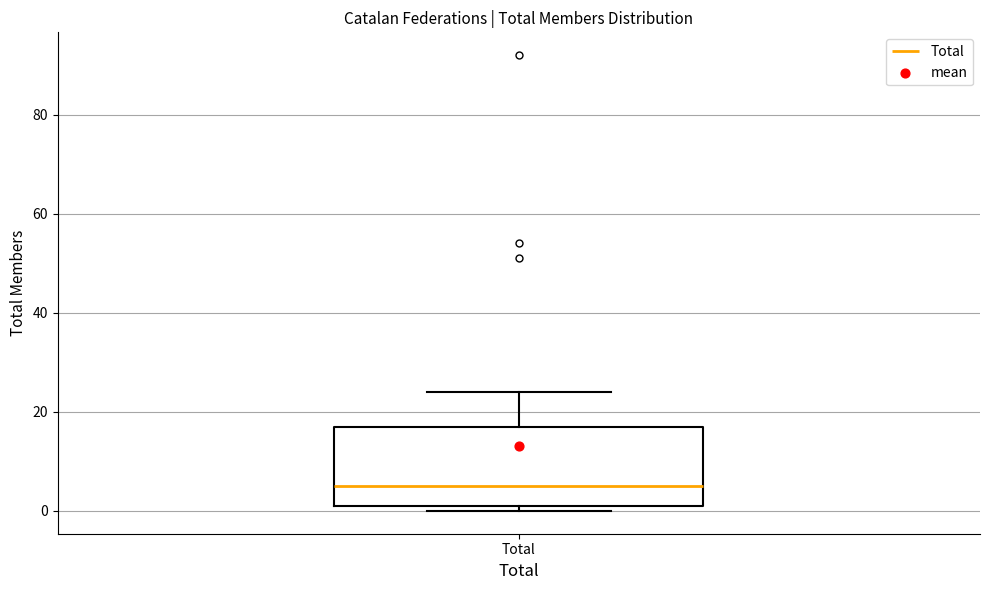

Read this box plot against the y-axis: the position of the median line, the range covered by the box, and the ends of both whiskers. The values are not printed on the chart, so give them approximately, as read against the axis.

median 6, box 2 to 18, whiskers 0 to 24